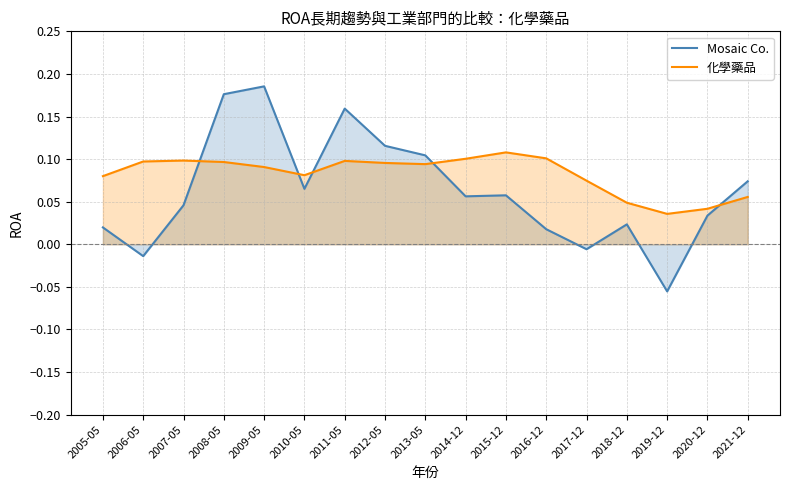

Where do 化學藥品 and Mosaic Co. first cross each other?

2007-05 and 2008-05